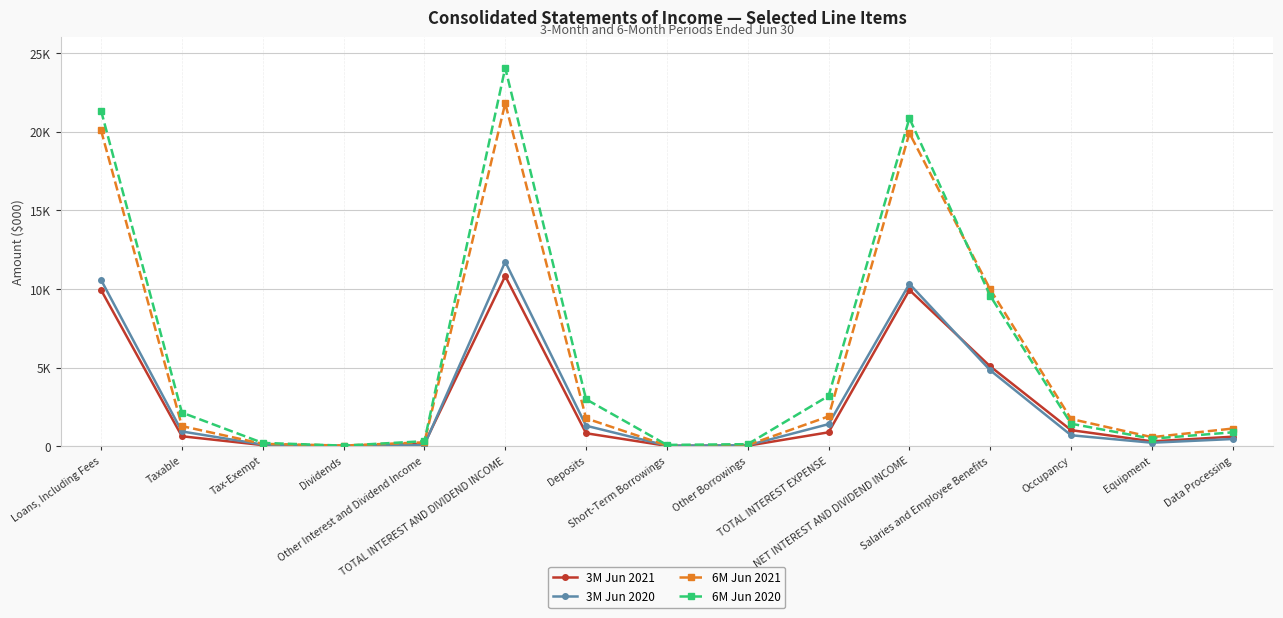

Reading right to left, extract all data points from this chart.

3M Jun 2021: Data Processing=607	Equipment=311	Occupancy=1024	Salaries and Employee Benefits=5076	NET INTEREST AND DIVIDEND INCOME=9934	TOTAL INTEREST EXPENSE=886	Other Borrowings=35	Short-Term Borrowings=24	Deposits=827	TOTAL INTEREST AND DIVIDEND INCOME=10820	Other Interest and Dividend Income=151	Dividends=24	Tax-Exempt=74	Taxable=635	Loans, Including Fees=9936
3M Jun 2020: Data Processing=460	Equipment=224	Occupancy=699	Salaries and Employee Benefits=4828	NET INTEREST AND DIVIDEND INCOME=10321	TOTAL INTEREST EXPENSE=1406	Other Borrowings=62	Short-Term Borrowings=39	Deposits=1305	TOTAL INTEREST AND DIVIDEND INCOME=11727	Other Interest and Dividend Income=84	Dividends=20	Tax-Exempt=106	Taxable=940	Loans, Including Fees=10577
6M Jun 2021: Data Processing=1125	Equipment=577	Occupancy=1734	Salaries and Employee Benefits=9970	NET INTEREST AND DIVIDEND INCOME=19911	TOTAL INTEREST EXPENSE=1897	Other Borrowings=76	Short-Term Borrowings=47	Deposits=1774	TOTAL INTEREST AND DIVIDEND INCOME=21808	Other Interest and Dividend Income=249	Dividends=44	Tax-Exempt=152	Taxable=1281	Loans, Including Fees=20082
6M Jun 2020: Data Processing=885	Equipment=481	Occupancy=1432	Salaries and Employee Benefits=9559	NET INTEREST AND DIVIDEND INCOME=20854	TOTAL INTEREST EXPENSE=3202	Other Borrowings=132	Short-Term Borrowings=84	Deposits=2986	TOTAL INTEREST AND DIVIDEND INCOME=24056	Other Interest and Dividend Income=322	Dividends=40	Tax-Exempt=212	Taxable=2141	Loans, Including Fees=21341